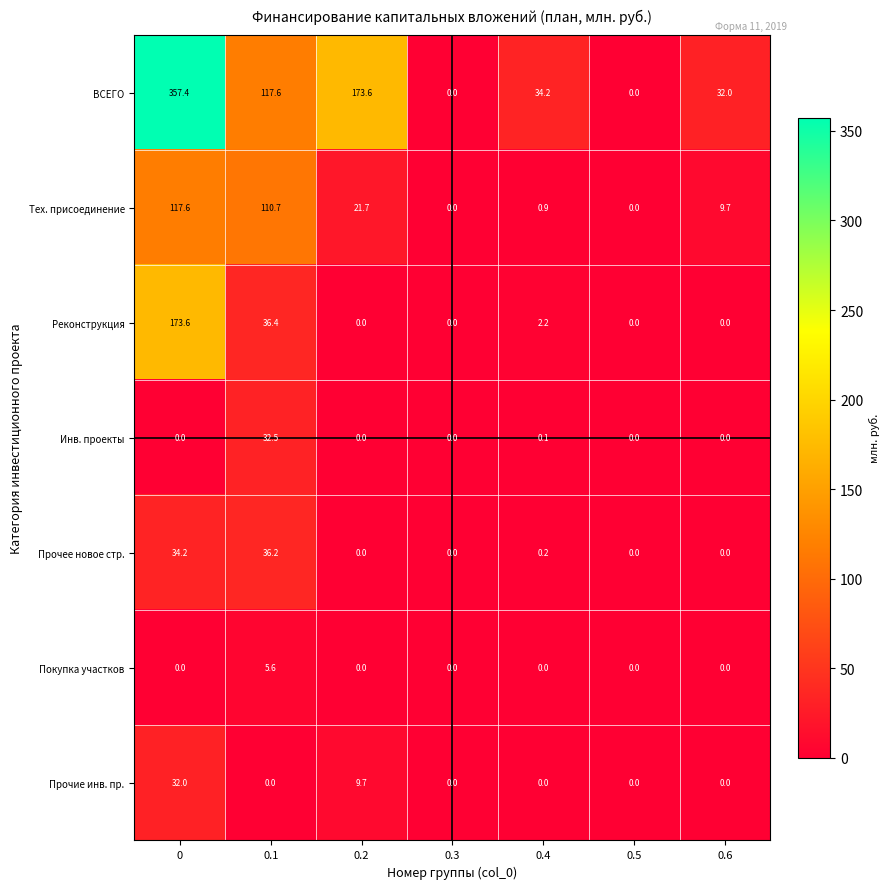

What is the highest value of the Прочее новое стр. series?

36.2